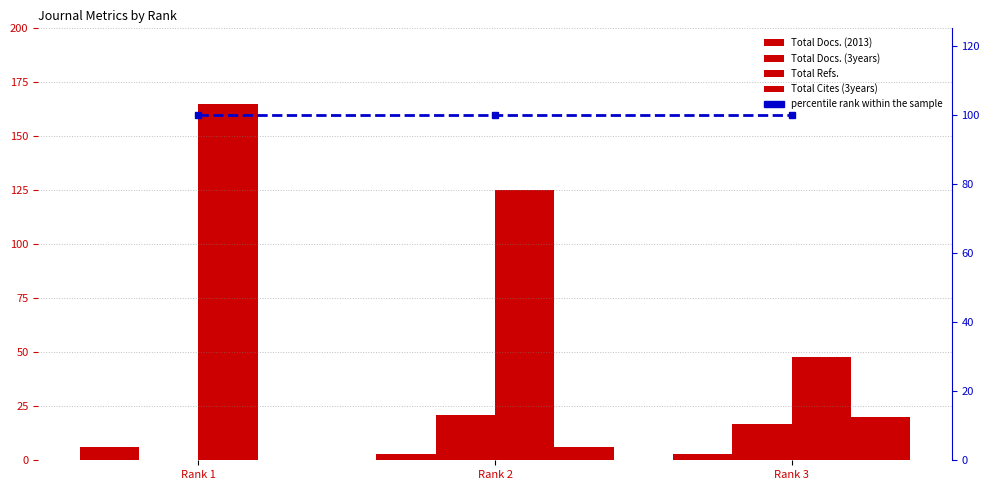

Reading left to right, list all the values displayed in this chart.

Total Docs. (2013): Rank 1=6	Rank 2=3	Rank 3=3
Total Docs. (3years): Rank 1=0	Rank 2=21	Rank 3=17
Total Refs.: Rank 1=165	Rank 2=125	Rank 3=48
Total Cites (3years): Rank 1=0	Rank 2=6	Rank 3=20
percentile rank within the sample: Rank 1=100	Rank 2=100	Rank 3=100